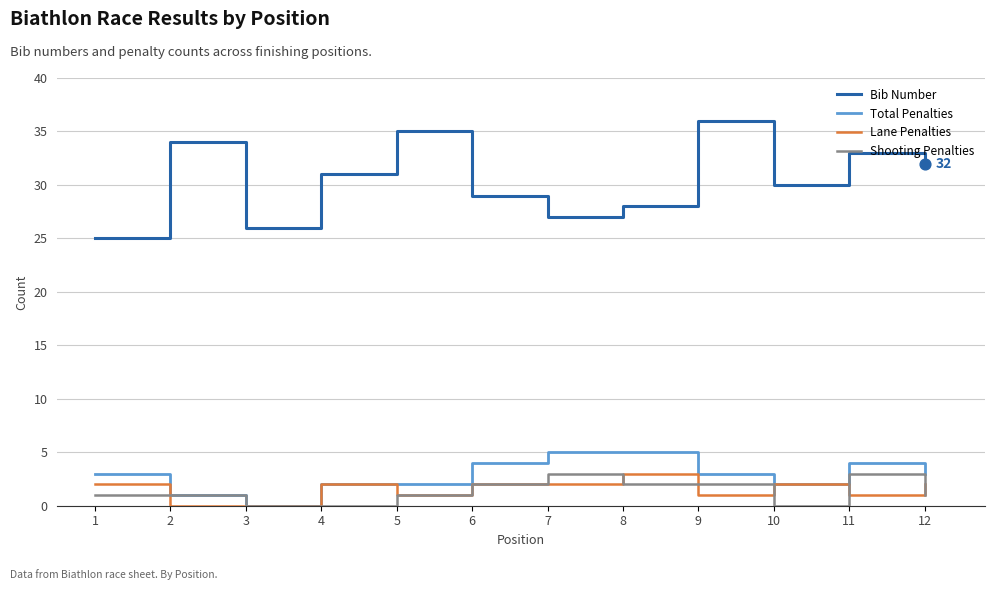

What is the spread (max minus min) of values at 6?

27